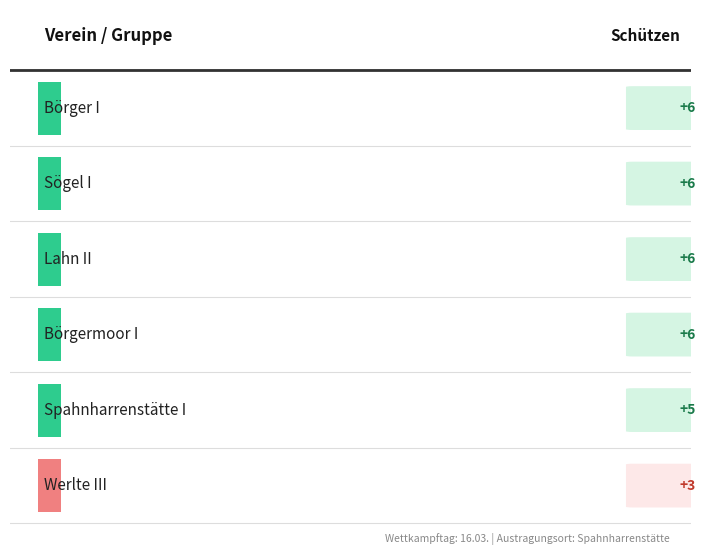

List the labels in order of value, largest first.

Börger I, Sögel I, Lahn II, Börgermoor I, Spahnharrenstätte I, Werlte III